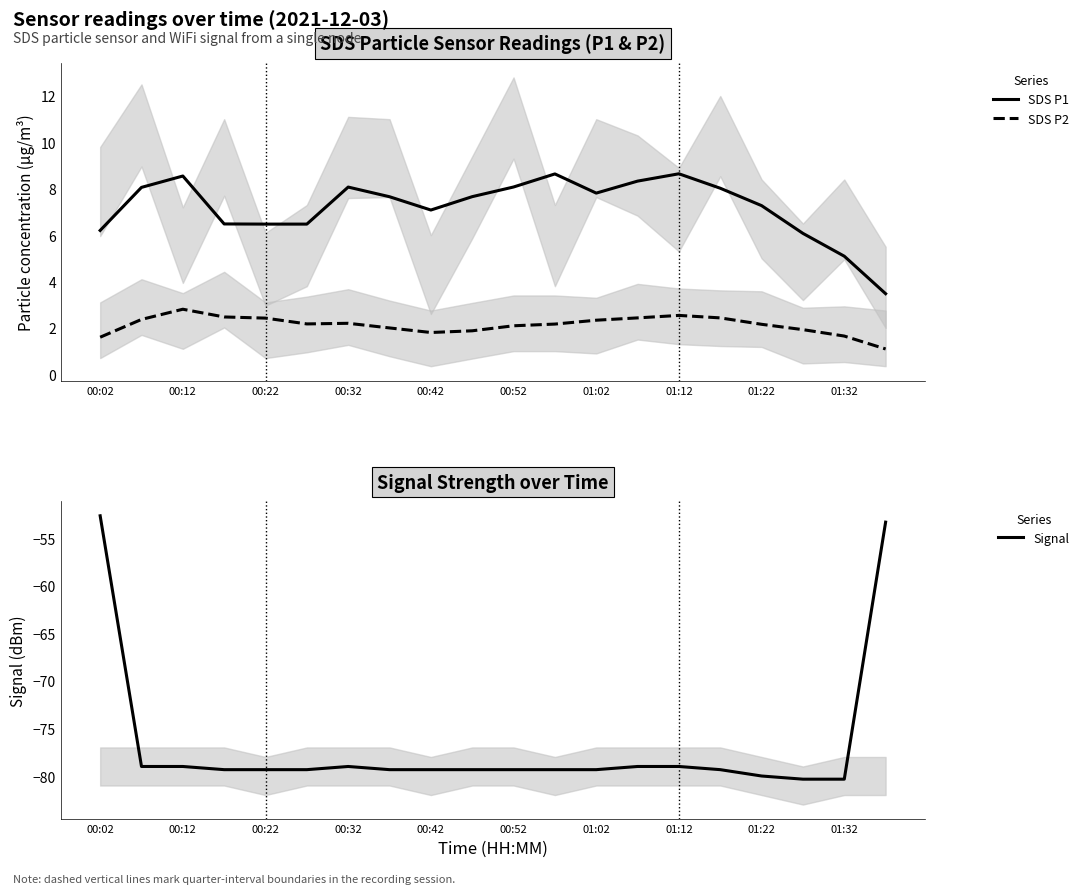

What is the difference between the second highest and minimum values in the SDS P2 series?

1.4